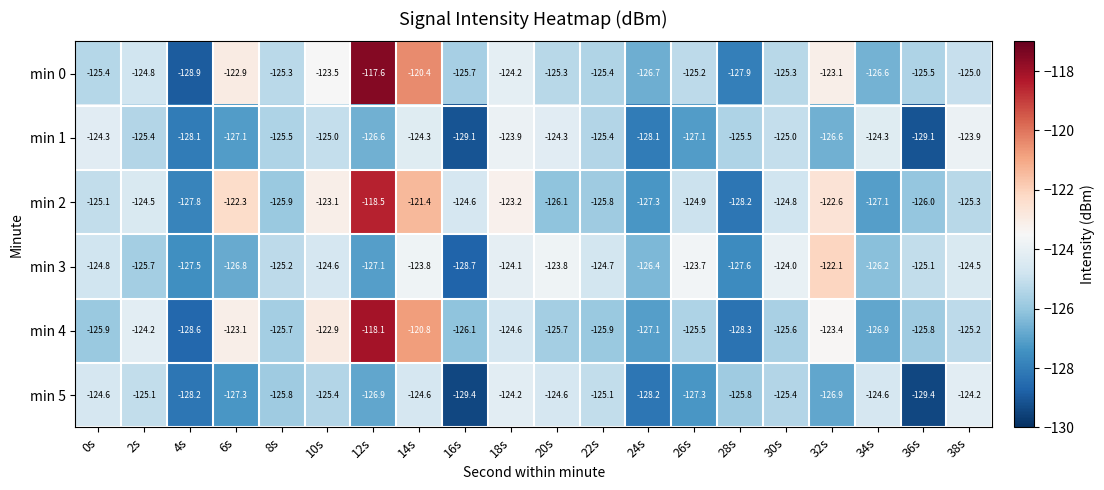

Where does the min 4 series first go above -125?

2s